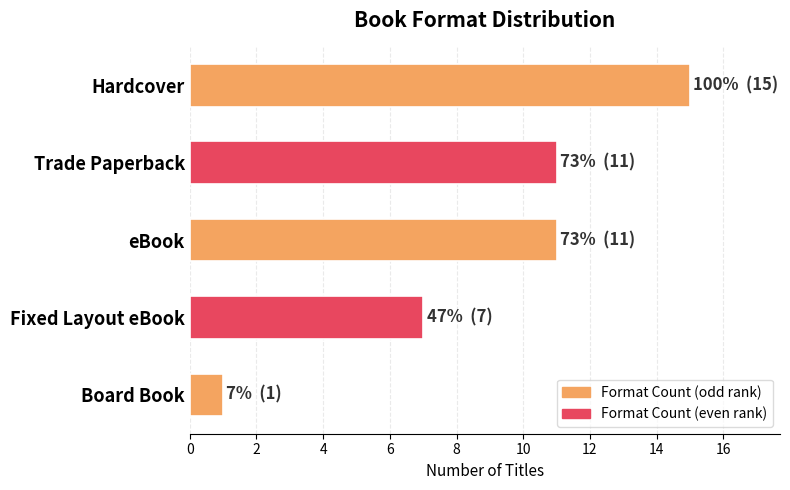

Which has a higher value, Trade Paperback or Hardcover?

Hardcover